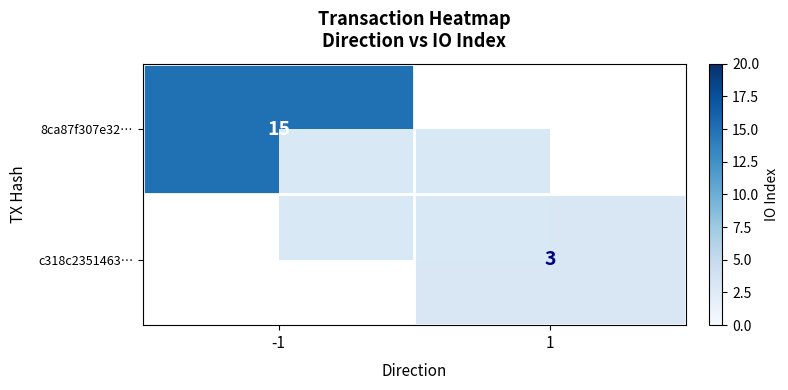

The value of 8ca87f307e32… at -1 is 15. True or false?

True